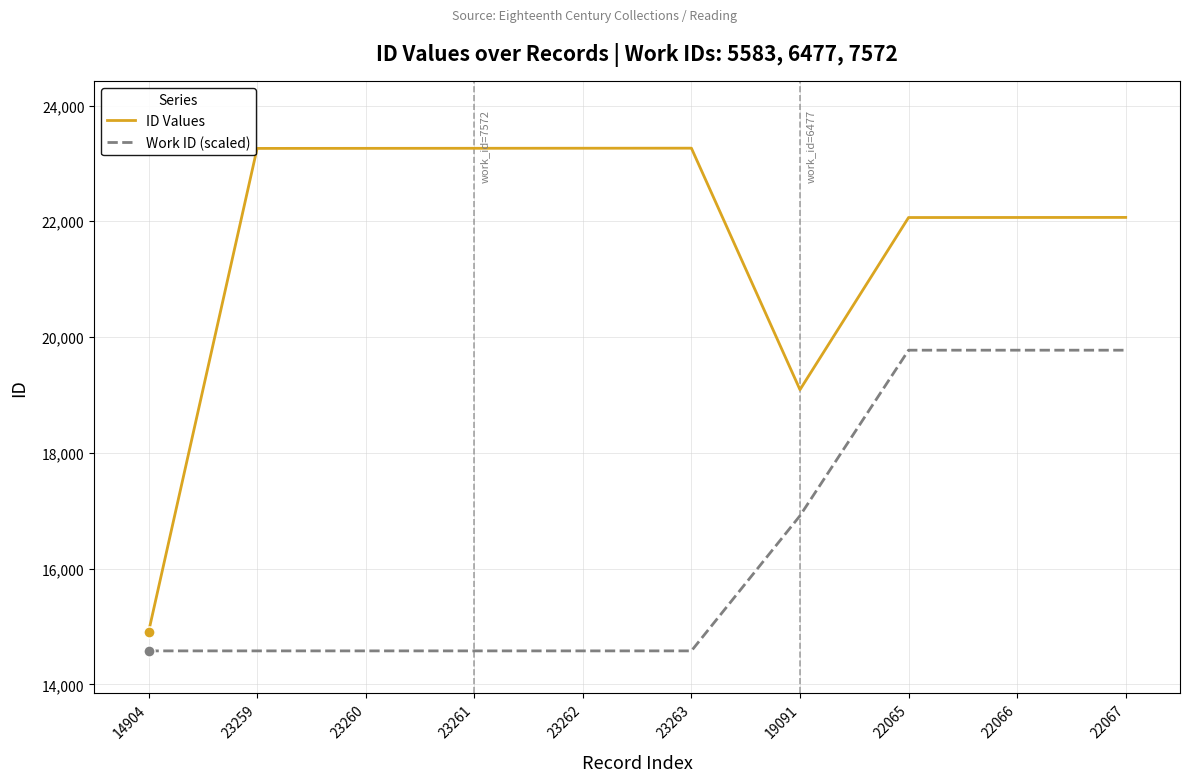

Read the Work ID (scaled) value at 19091.

16914.1